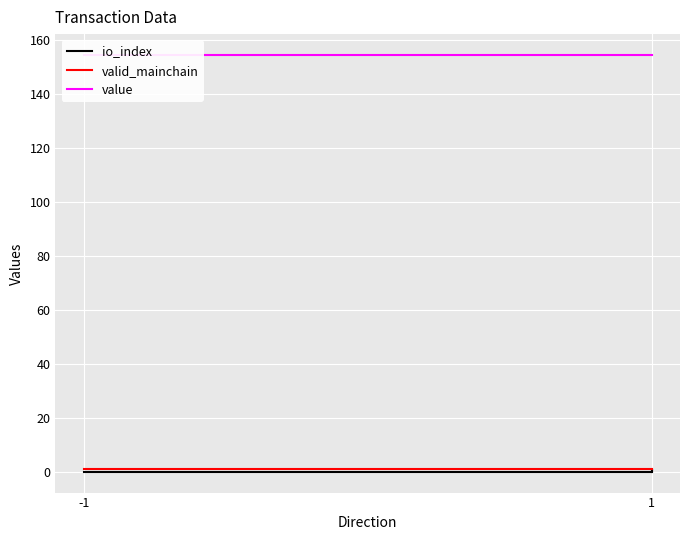

What is the value of the value point at the 1st from the left?

154.5